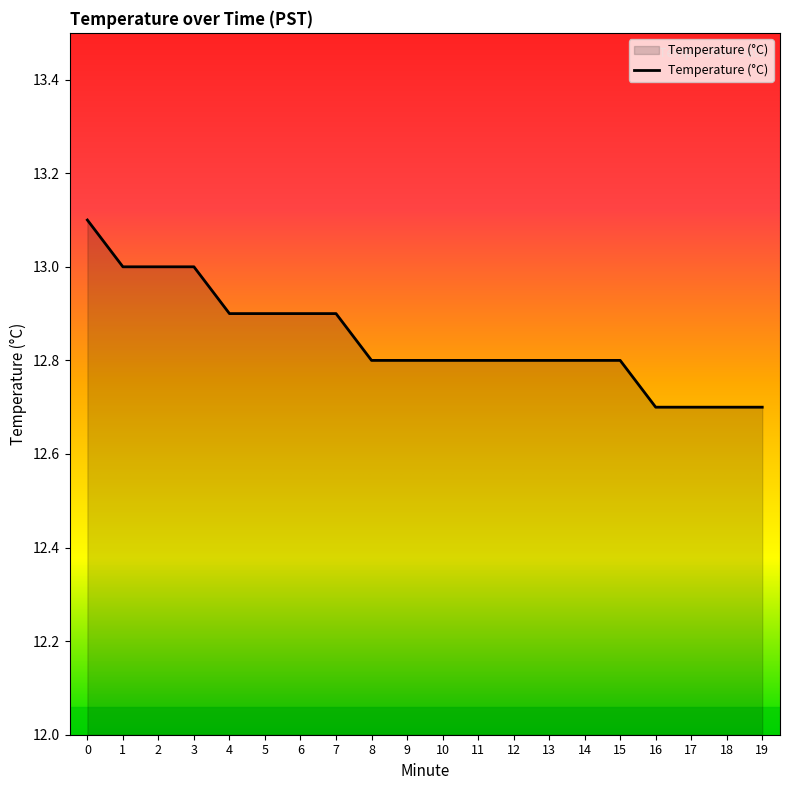

Is it true that the value at 17 is 17.4?

False